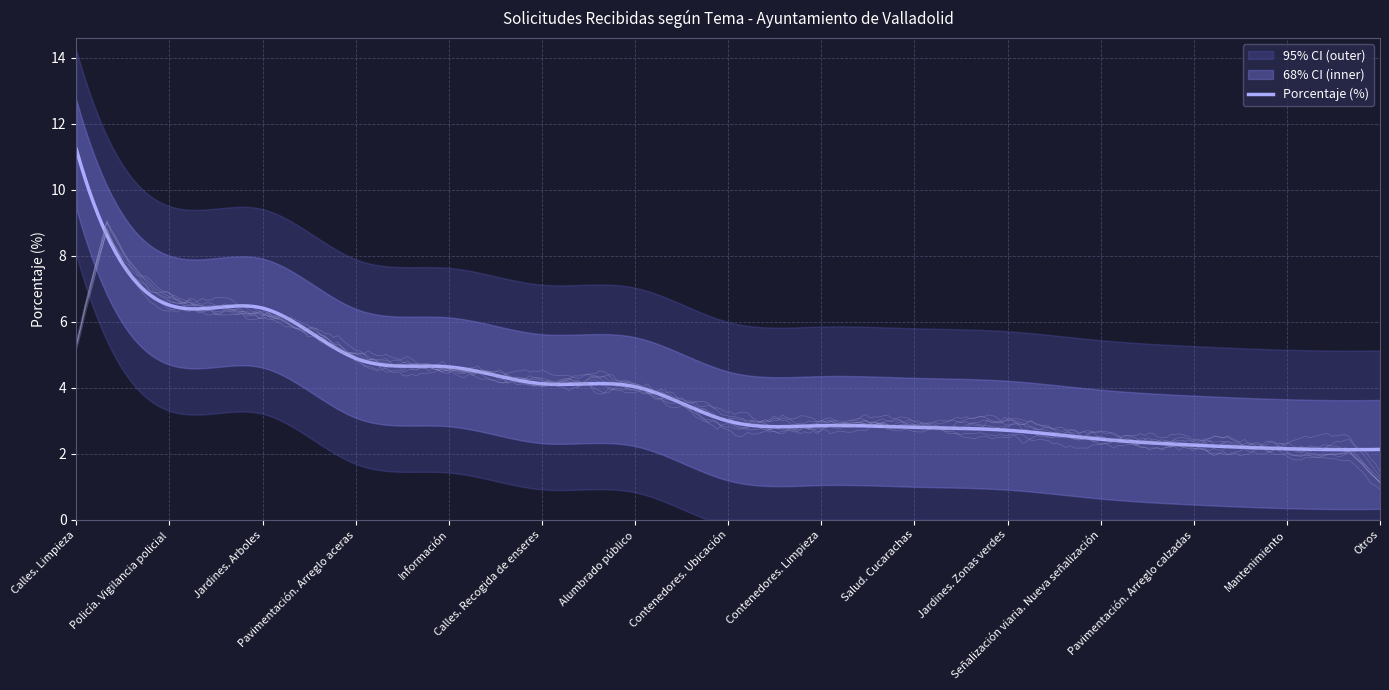

The value at Pavimentación. Arreglo calzadas is 2.3. True or false?

True